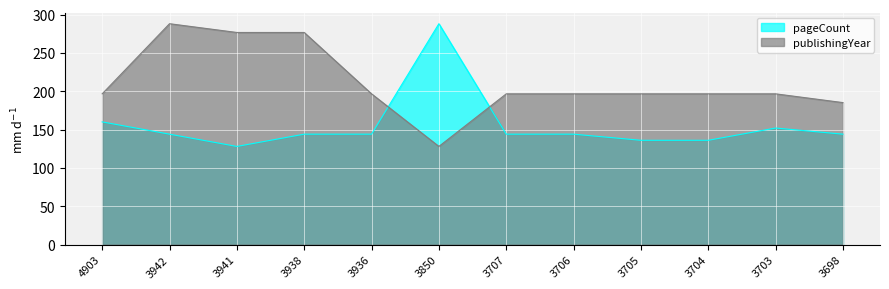

At which label is publishingYear closest to 208?

4903